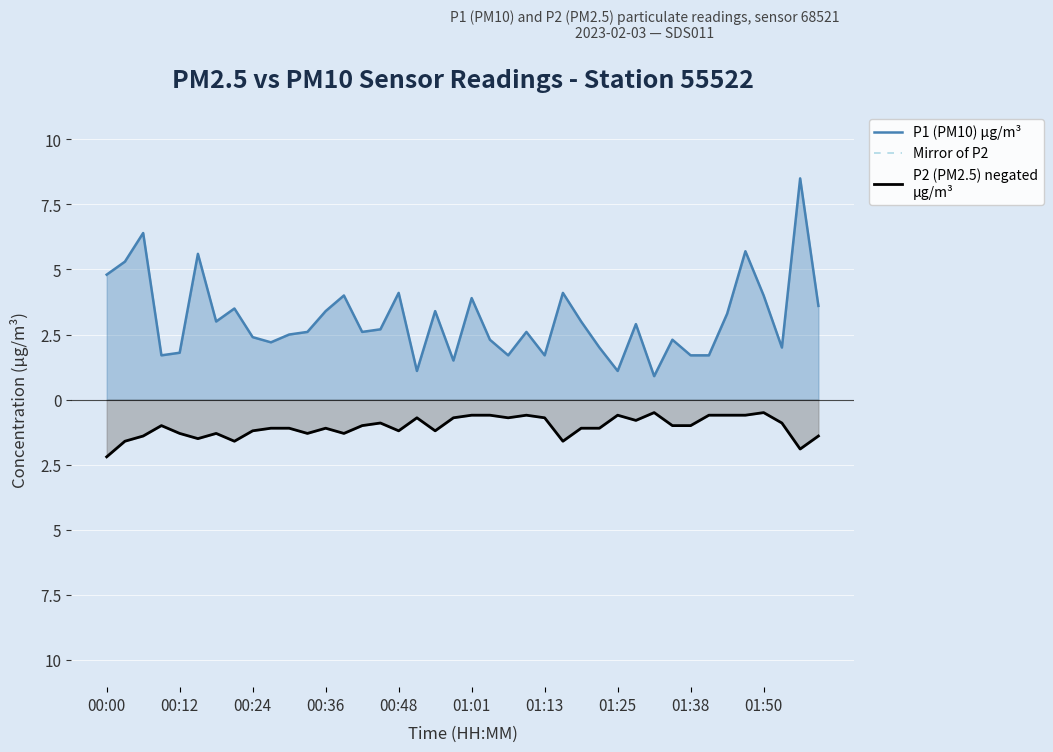

Is the value of P2 (PM2.5) negated
µg/m³ at 29 greater than the value of P1 (PM10) µg/m³ at 12?

No